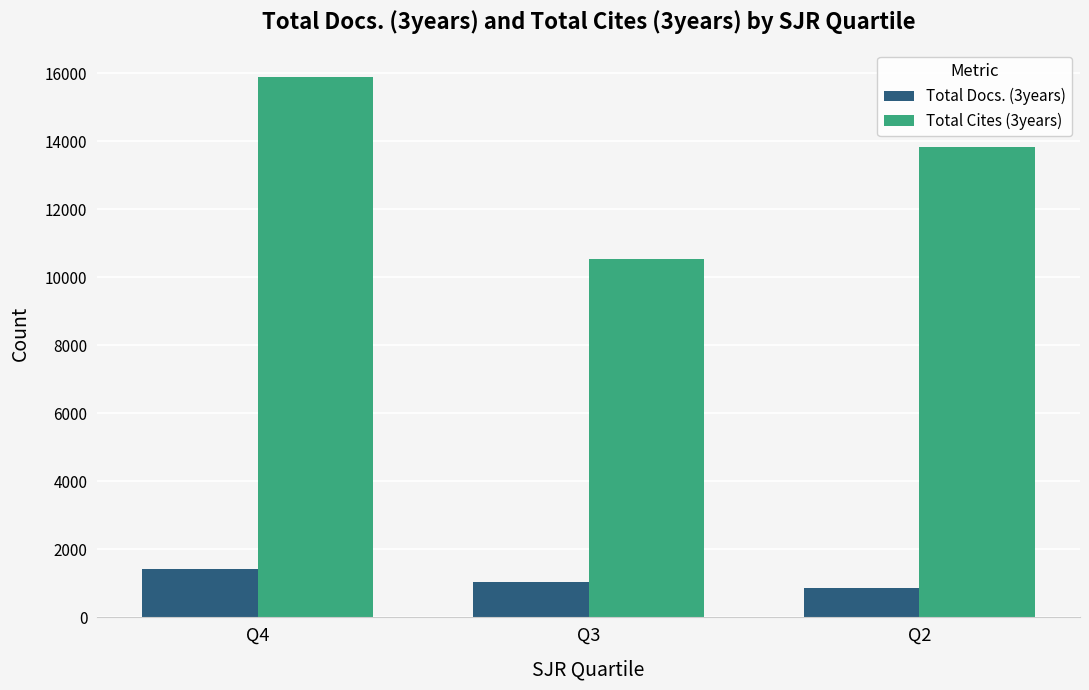

Which series has the largest range (max minus min)?

Total Cites (3years)